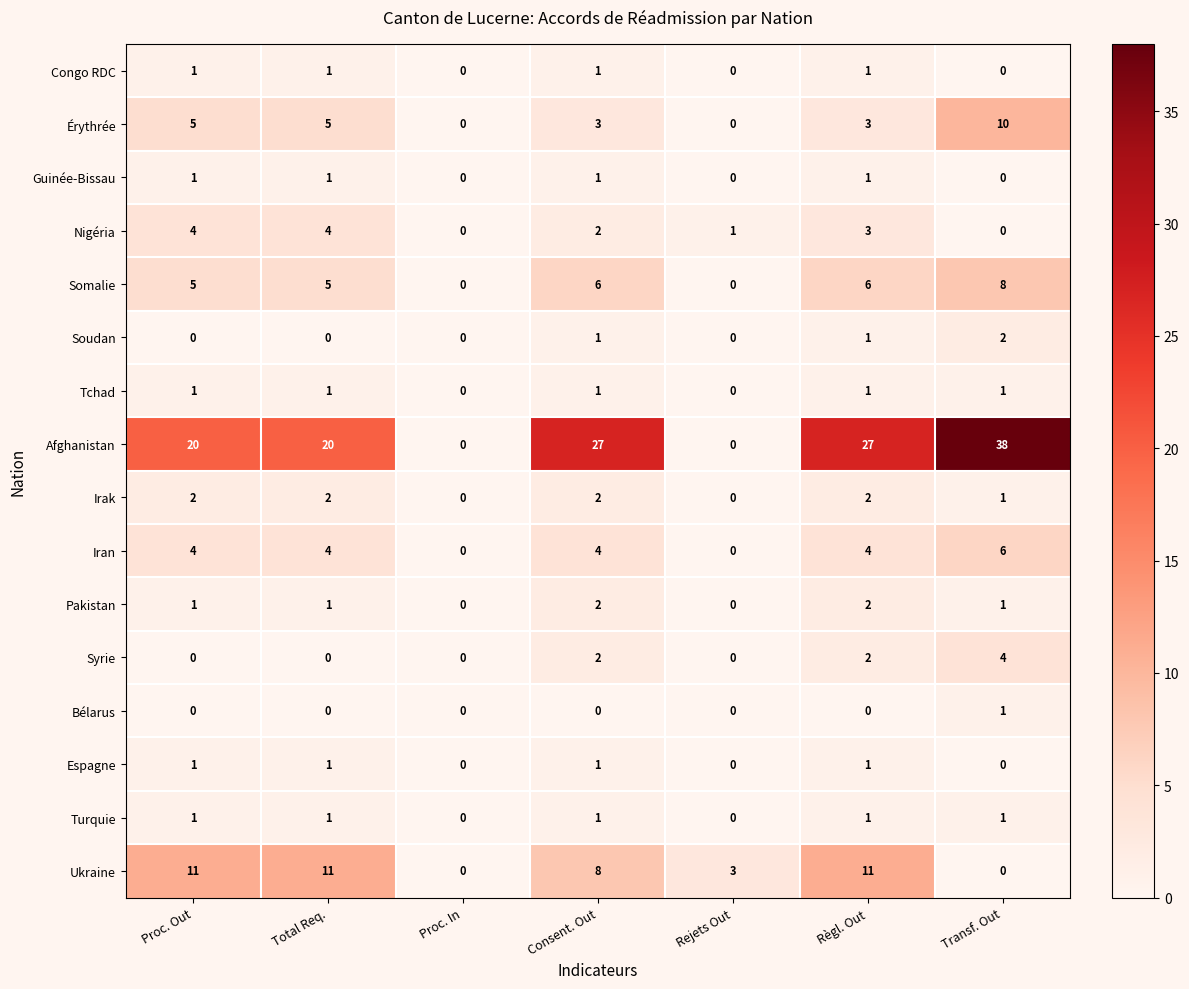

The value of Soudan at Total Req. is 0. True or false?

True